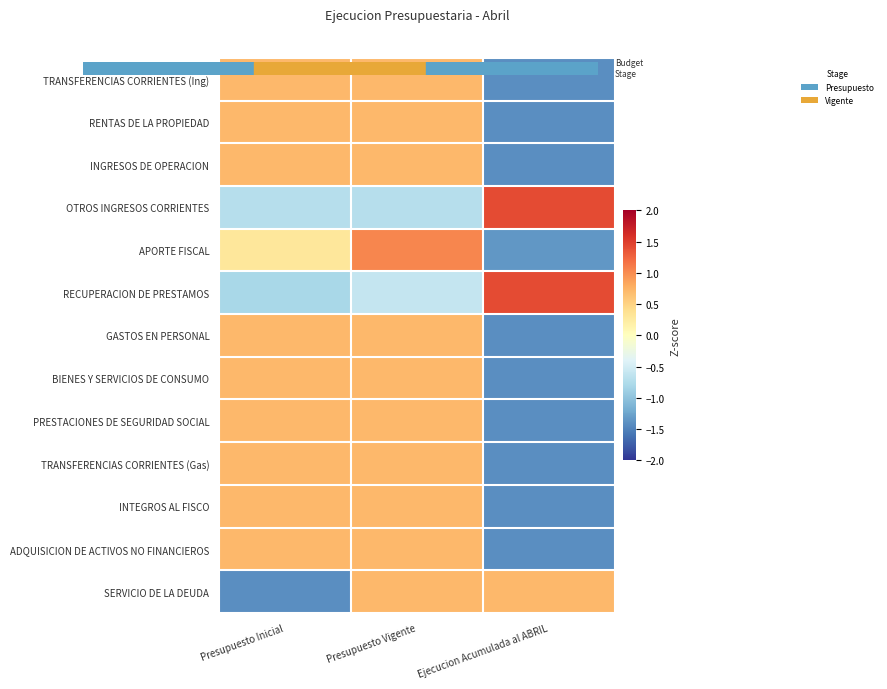

Reading left to right, list all the values displayed in this chart.

TRANSFERENCIAS CORRIENTES (Ing): Presupuesto Inicial=0.7	Presupuesto Vigente=0.7	Ejecucion Acumulada al ABRIL=-1.4
RENTAS DE LA PROPIEDAD: Presupuesto Inicial=0.7	Presupuesto Vigente=0.7	Ejecucion Acumulada al ABRIL=-1.4
INGRESOS DE OPERACION: Presupuesto Inicial=0.7	Presupuesto Vigente=0.7	Ejecucion Acumulada al ABRIL=-1.4
OTROS INGRESOS CORRIENTES: Presupuesto Inicial=-0.7	Presupuesto Vigente=-0.7	Ejecucion Acumulada al ABRIL=1.4
APORTE FISCAL: Presupuesto Inicial=0.3	Presupuesto Vigente=1.0	Ejecucion Acumulada al ABRIL=-1.4
RECUPERACION DE PRESTAMOS: Presupuesto Inicial=-0.8	Presupuesto Vigente=-0.6	Ejecucion Acumulada al ABRIL=1.4
GASTOS EN PERSONAL: Presupuesto Inicial=0.7	Presupuesto Vigente=0.7	Ejecucion Acumulada al ABRIL=-1.4
BIENES Y SERVICIOS DE CONSUMO: Presupuesto Inicial=0.7	Presupuesto Vigente=0.7	Ejecucion Acumulada al ABRIL=-1.4
PRESTACIONES DE SEGURIDAD SOCIAL: Presupuesto Inicial=0.7	Presupuesto Vigente=0.7	Ejecucion Acumulada al ABRIL=-1.4
TRANSFERENCIAS CORRIENTES (Gas): Presupuesto Inicial=0.7	Presupuesto Vigente=0.7	Ejecucion Acumulada al ABRIL=-1.4
INTEGROS AL FISCO: Presupuesto Inicial=0.7	Presupuesto Vigente=0.7	Ejecucion Acumulada al ABRIL=-1.4
ADQUISICION DE ACTIVOS NO FINANCIEROS: Presupuesto Inicial=0.7	Presupuesto Vigente=0.7	Ejecucion Acumulada al ABRIL=-1.4
SERVICIO DE LA DEUDA: Presupuesto Inicial=-1.4	Presupuesto Vigente=0.7	Ejecucion Acumulada al ABRIL=0.7